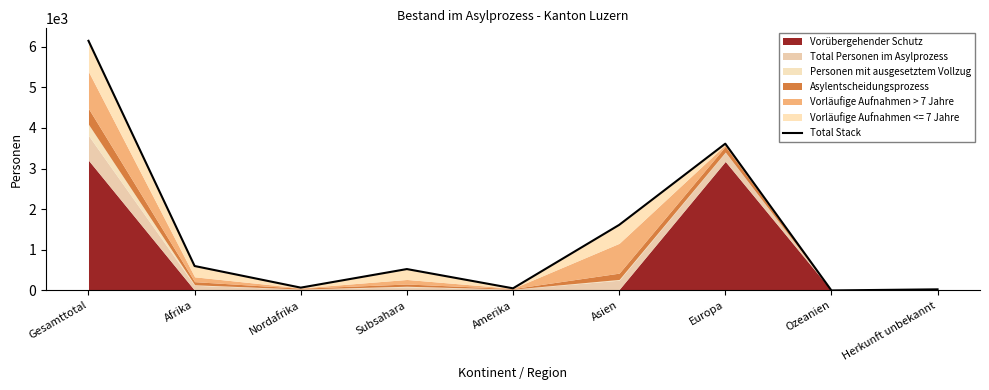

Is it true that the value at Ozeanien is 0?

True